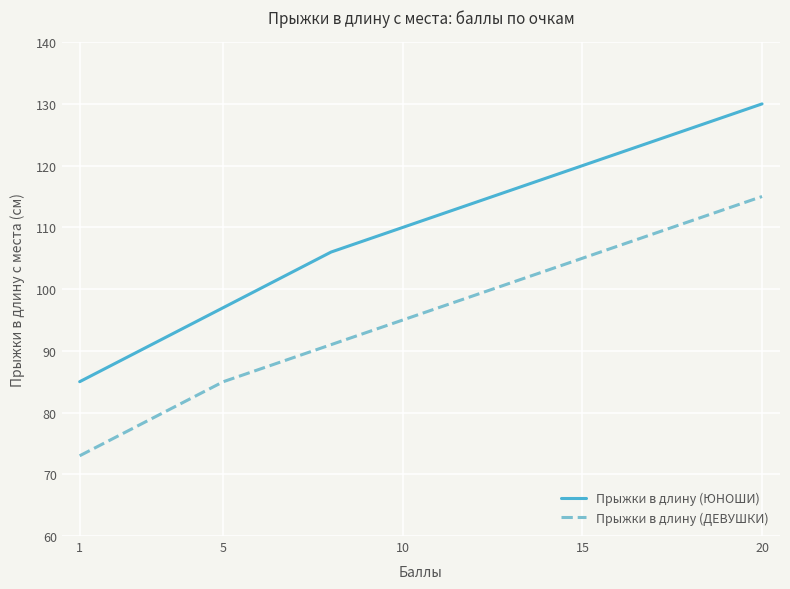

Which series has the largest range (max minus min)?

Прыжки в длину (ЮНОШИ)